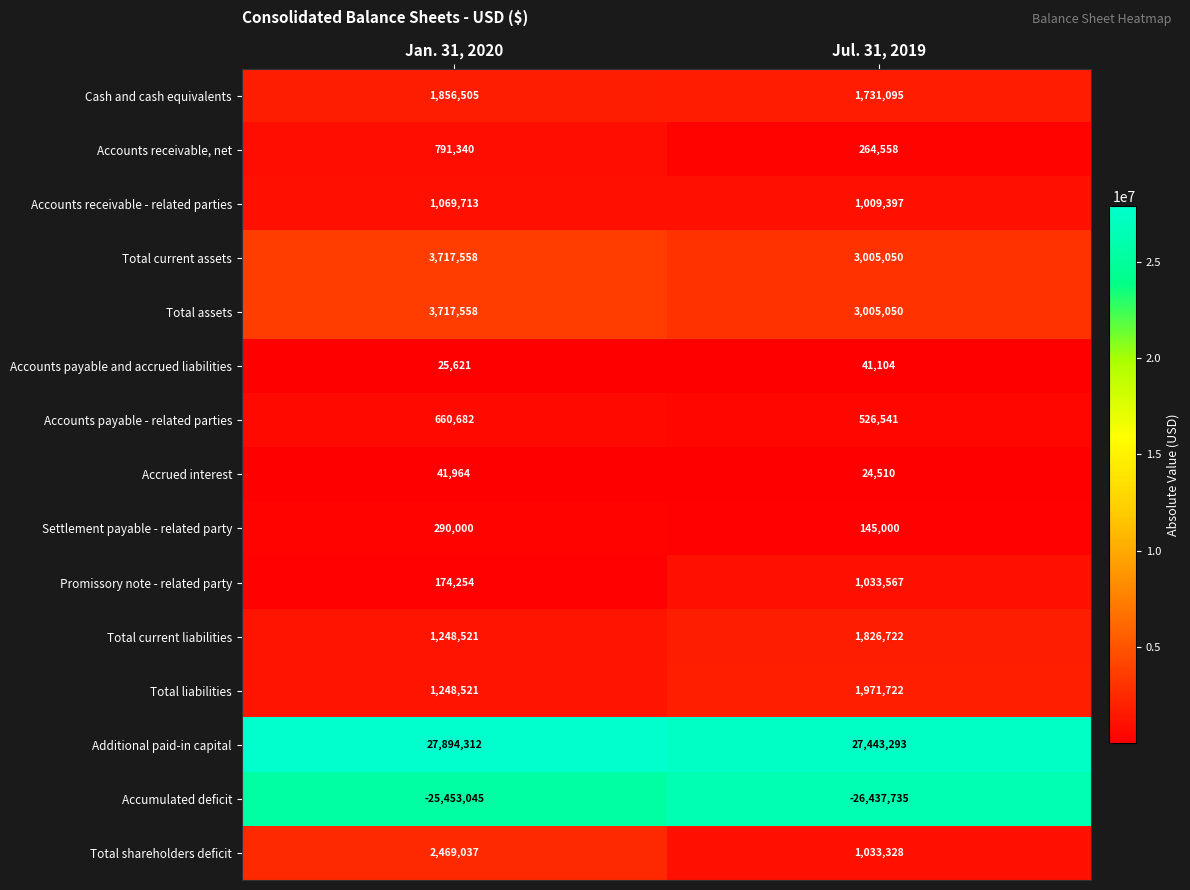

Which series has the widest spread of values?

Total shareholders deficit